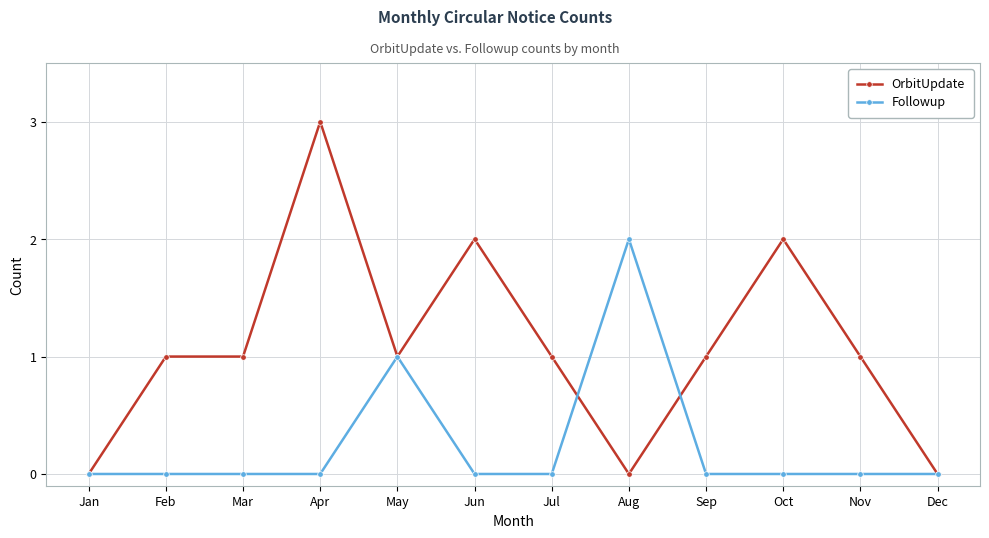

Reading left to right, transcribe all the data shown in this chart.

OrbitUpdate: Jan=0	Feb=1	Mar=1	Apr=3	May=1	Jun=2	Jul=1	Aug=0	Sep=1	Oct=2	Nov=1	Dec=0
Followup: Jan=0	Feb=0	Mar=0	Apr=0	May=1	Jun=0	Jul=0	Aug=2	Sep=0	Oct=0	Nov=0	Dec=0